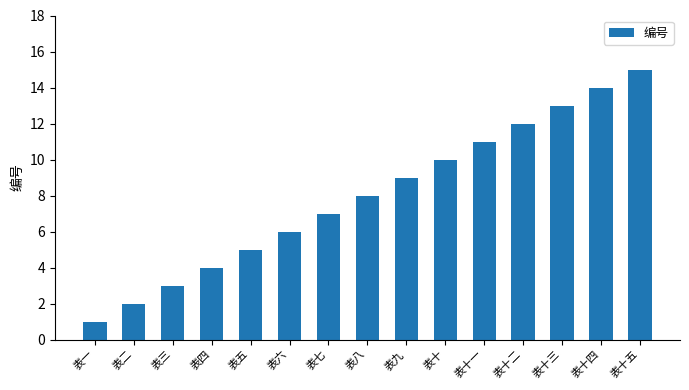

Where is the data nearest to the value 8?

表八